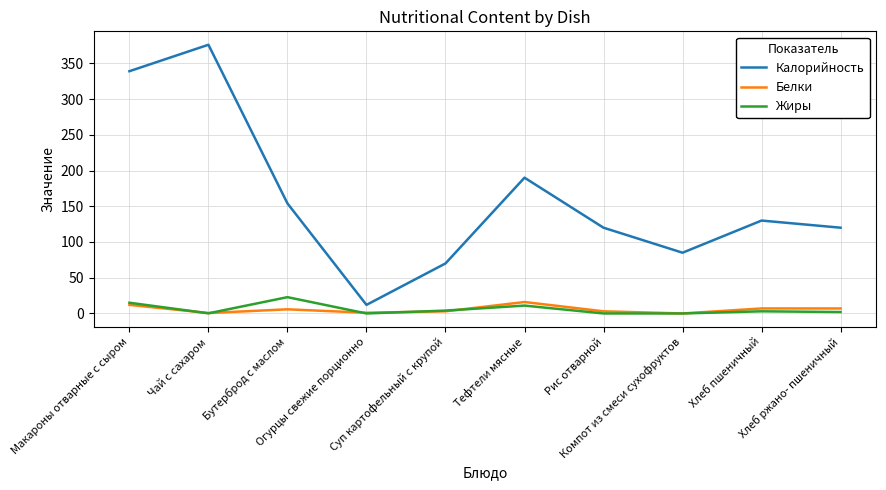

At how many categories does at least one series exceed 10?

10